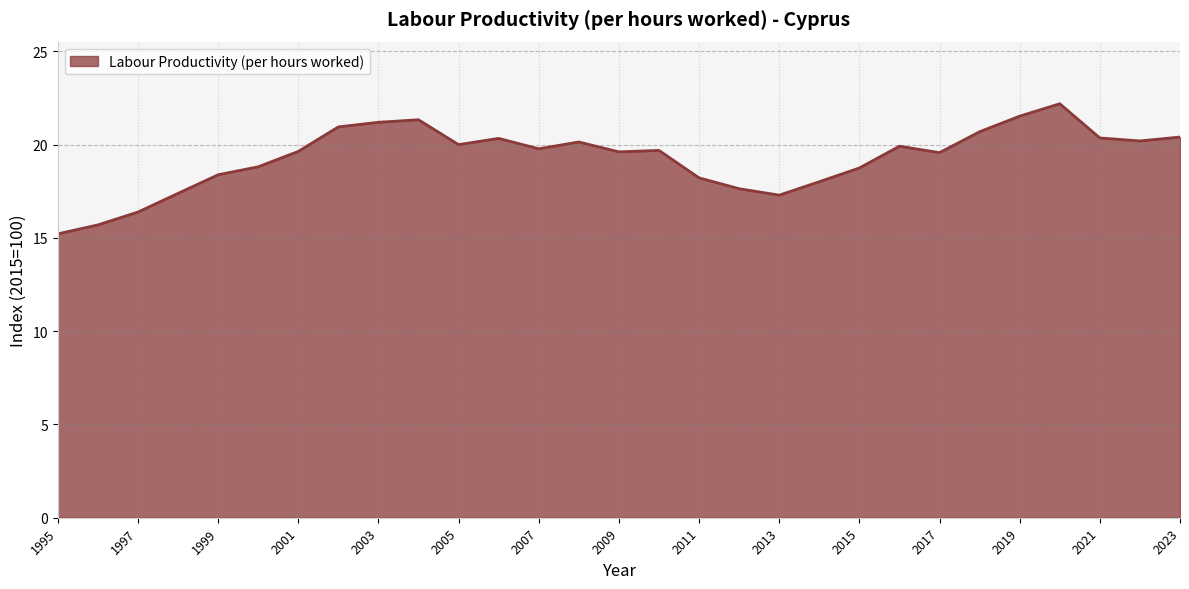

What is the difference between the second highest and minimum values?

6.3